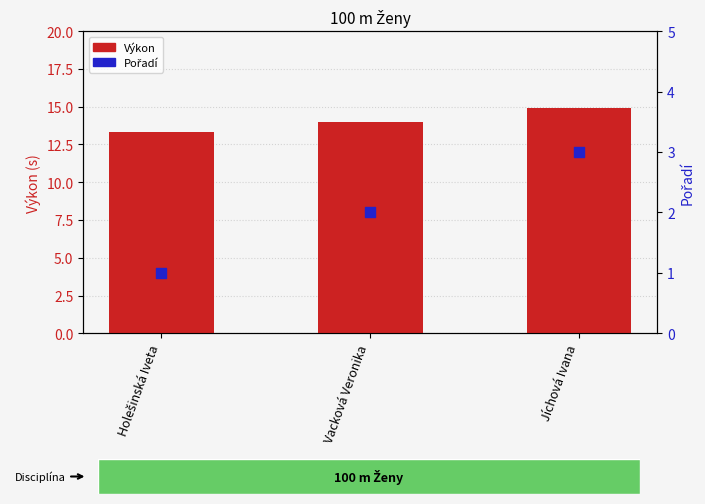

Which series reaches the maximum Y coordinate?

Výkon